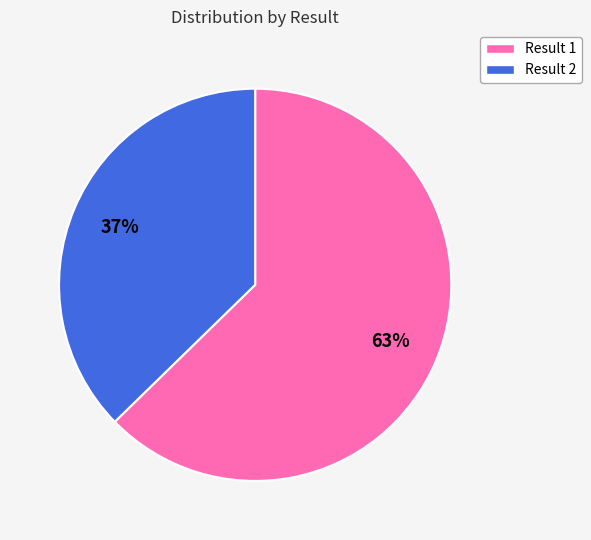

How many segments does this pie chart have?

2